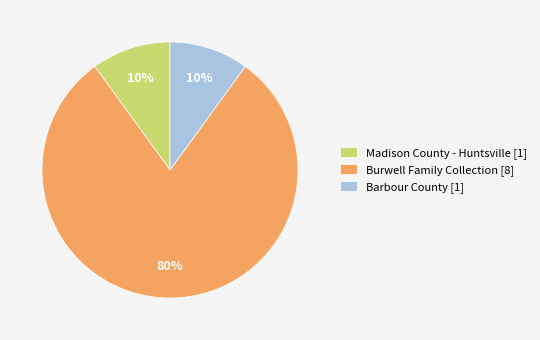

Is there any slice that represents more than half of the pie?

Yes